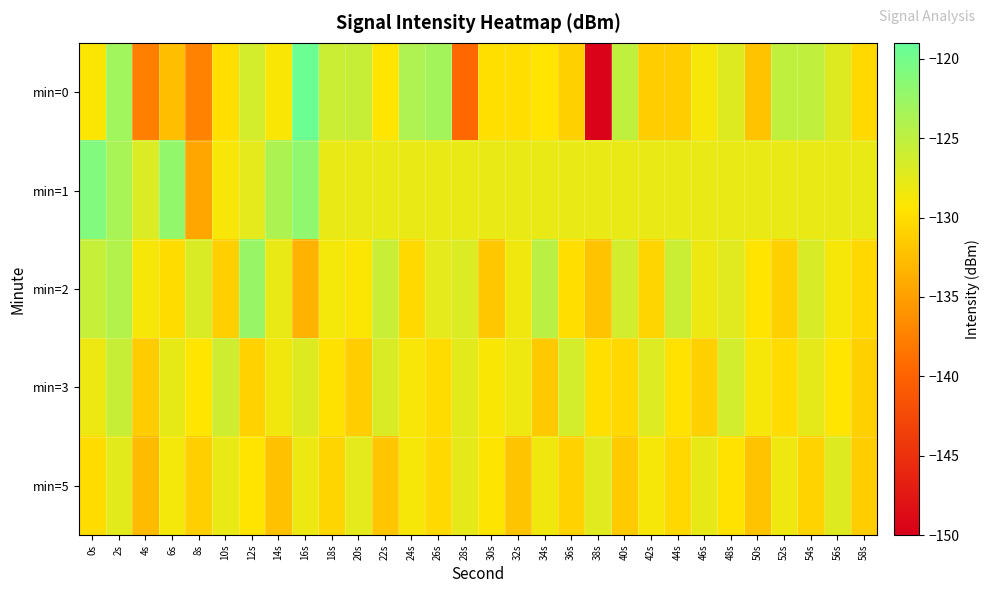

Rank the series at 32s from lowest to highest value.

min=5, min=0, min=2, min=3, min=1